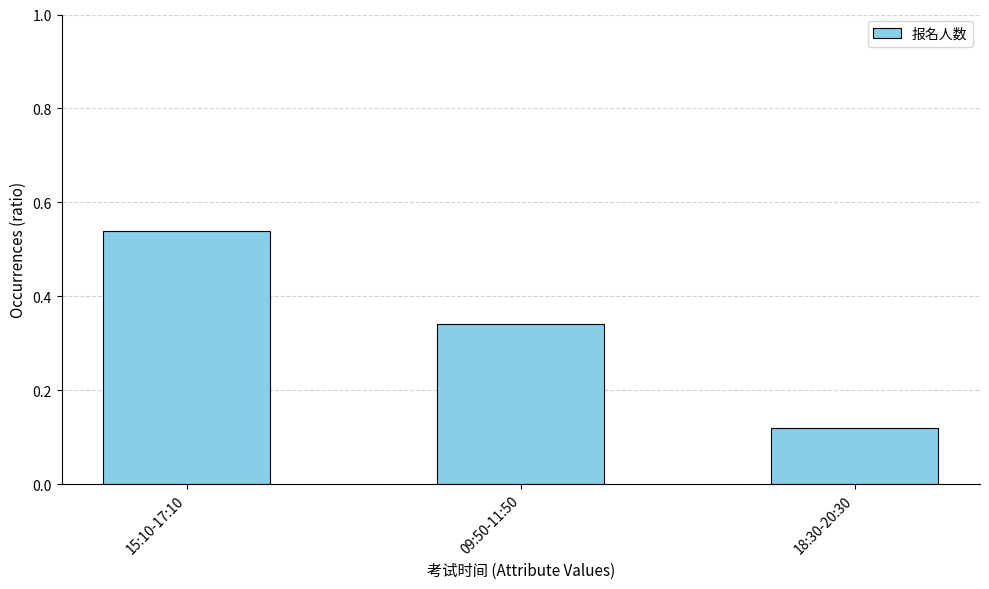

How many distinct data groups are displayed?

1